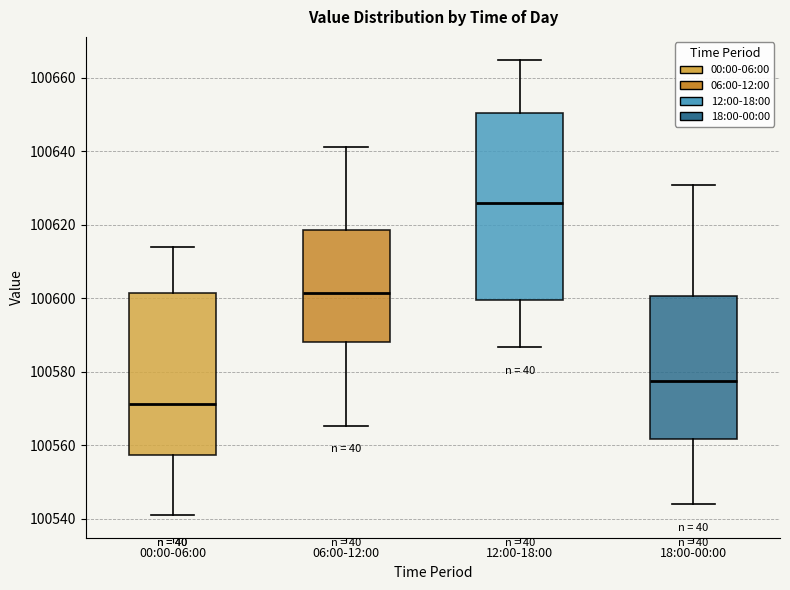

Which box's median line is the highest?

12:00-18:00